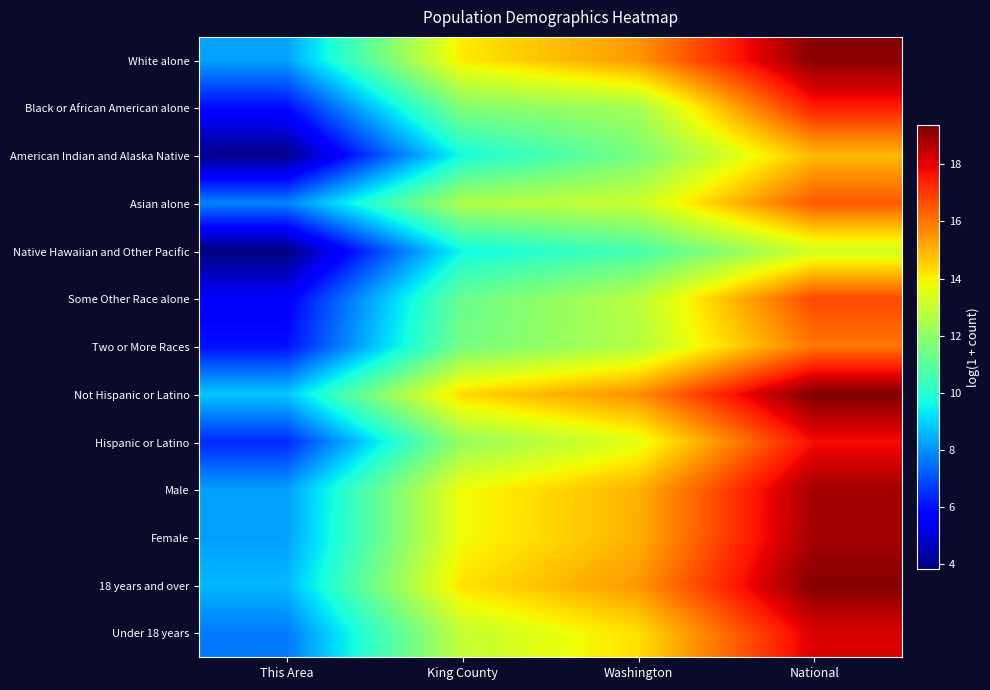

At National, list the series in order from largest to smallest.

Not Hispanic or Latino, 18 years and over, White alone, Female, Male, Under 18 years, Hispanic or Latino, Black or African American alone, Some Other Race alone, Asian alone, Two or More Races, American Indian and Alaska Native, Native Hawaiian and Other Pacific